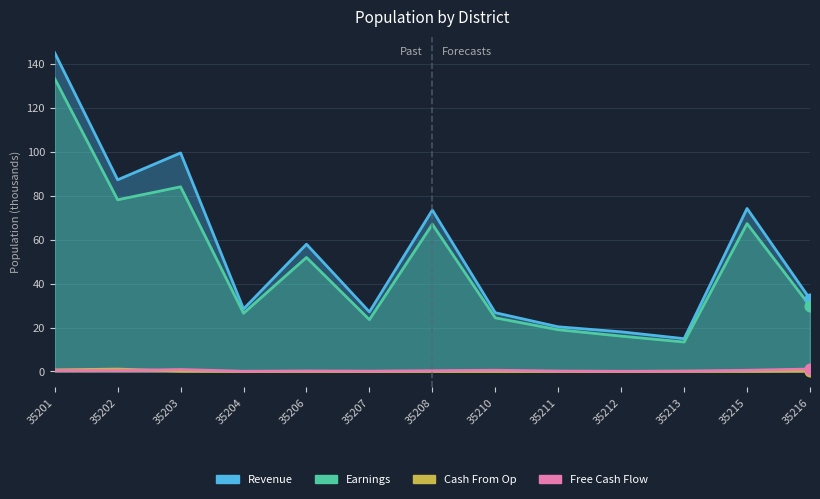

Which series has the widest spread of Y values?

Revenue